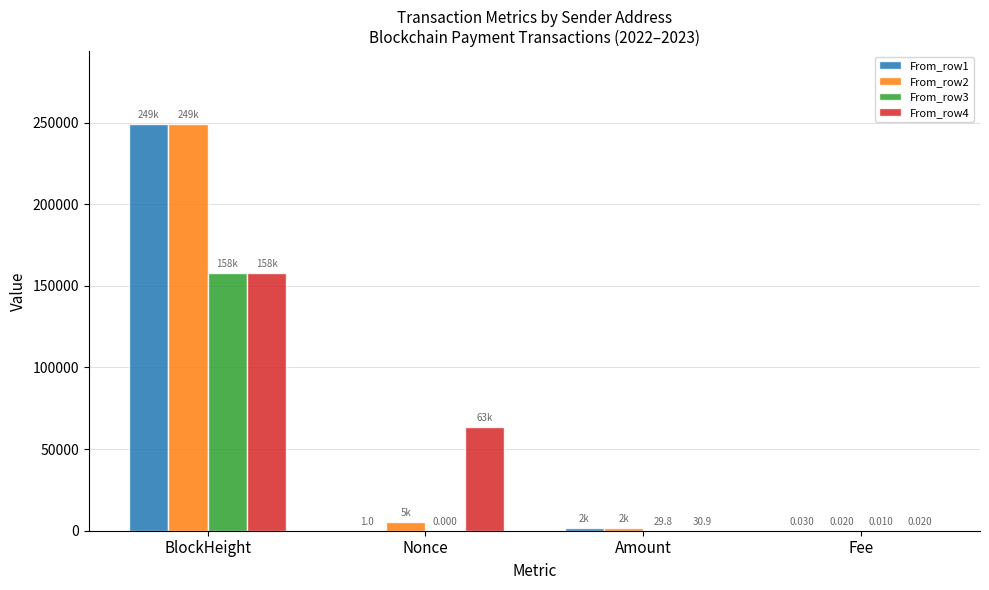

At which category is the sum across all series the highest?

BlockHeight